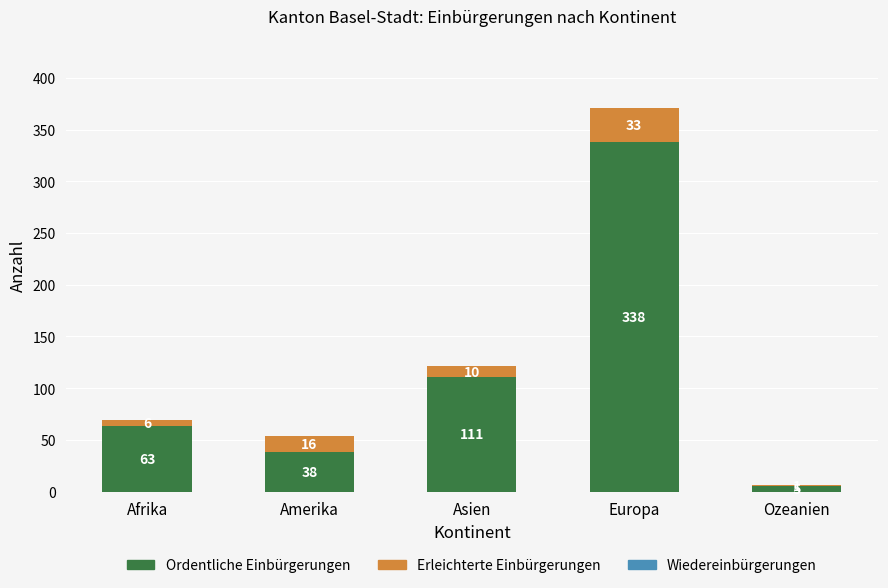

What is the highest value of the Ordentliche Einbürgerungen series?

338